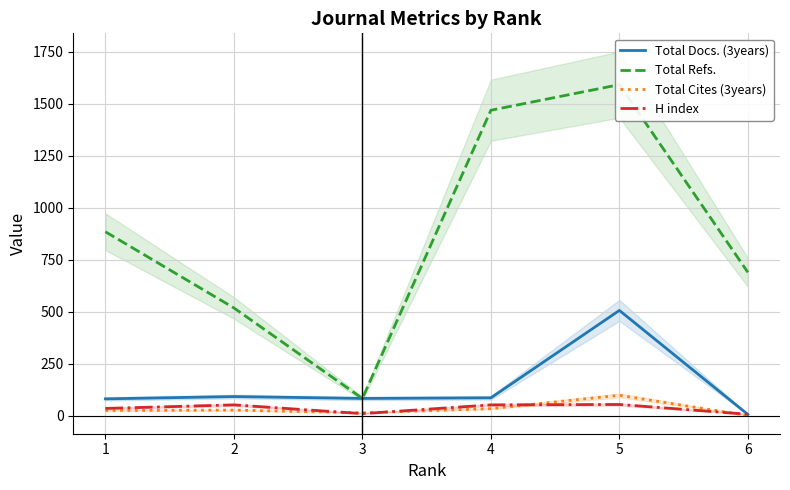

Reading left to right, transcribe all the data shown in this chart.

Total Docs. (3years): 1=81	2=92	3=83	4=86	5=506	6=6
Total Refs.: 1=884	2=518	3=83	4=1468	5=1591	6=689
Total Cites (3years): 1=25	2=27	3=14	4=34	5=98	6=1
H index: 1=35	2=52	3=10	4=52	5=54	6=7